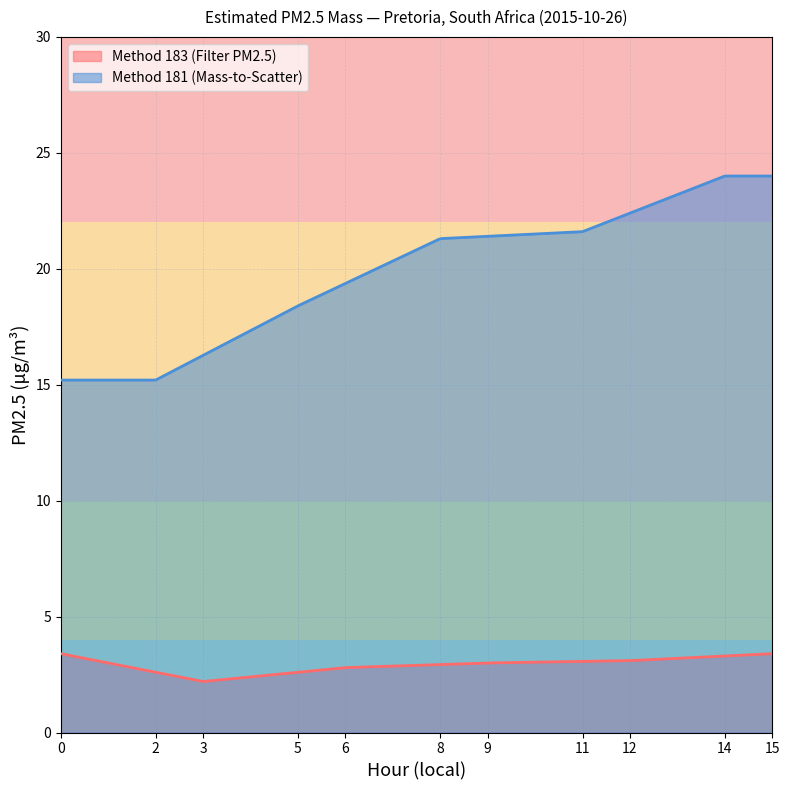

Rank the series by their average value, from lowest to highest.

Method 183 (Filter PM2.5), Method 181 (Mass-to-Scatter)